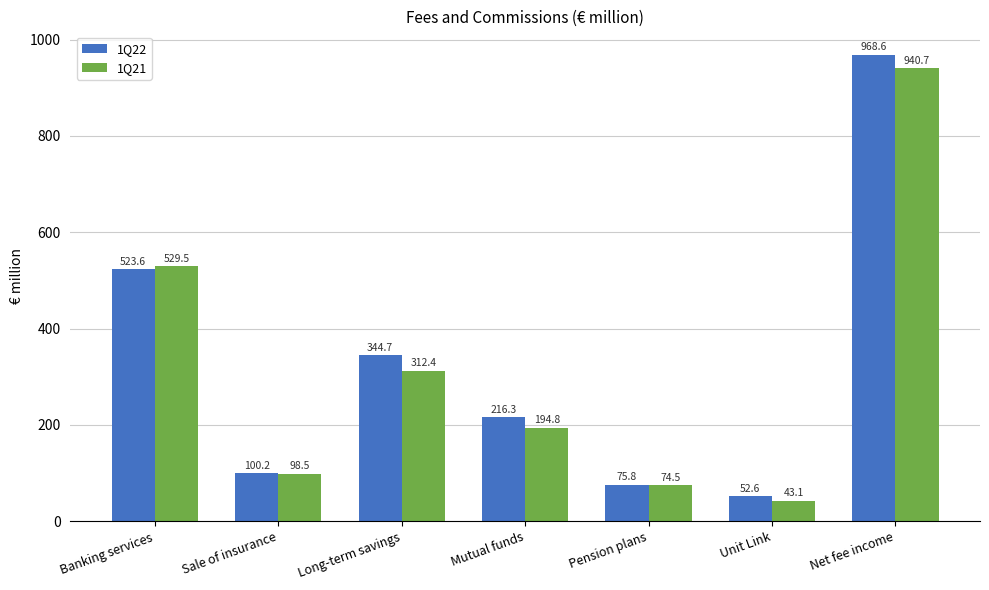

Reading right to left, extract all data points from this chart.

1Q22: Net fee income=968.6	Unit Link=52.6	Pension plans=75.8	Mutual funds=216.3	Long-term savings=344.7	Sale of insurance=100.2	Banking services=523.6
1Q21: Net fee income=940.7	Unit Link=43.1	Pension plans=74.5	Mutual funds=194.8	Long-term savings=312.4	Sale of insurance=98.5	Banking services=529.5